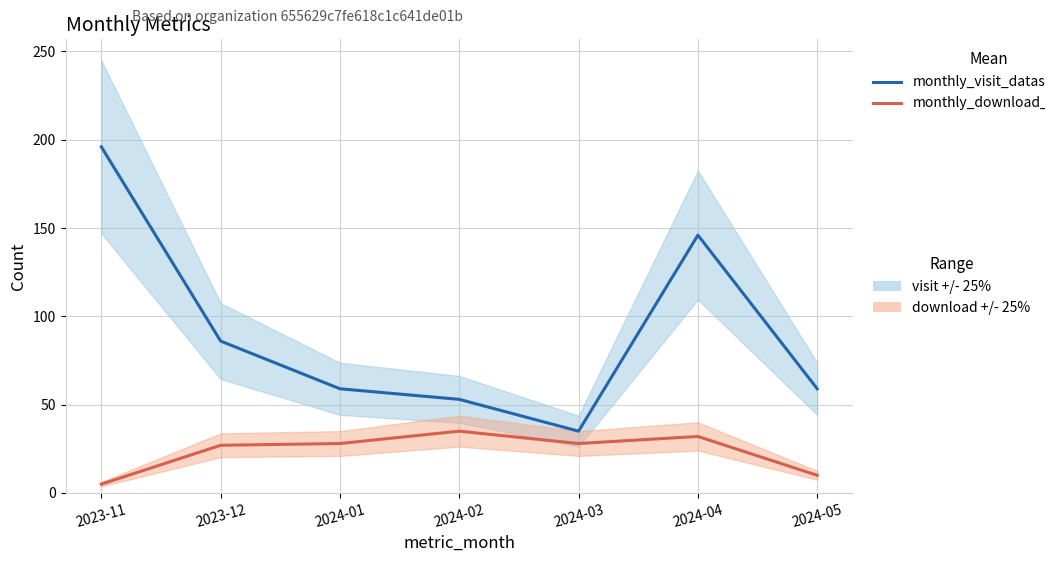

How many lines are shown in the chart?

2